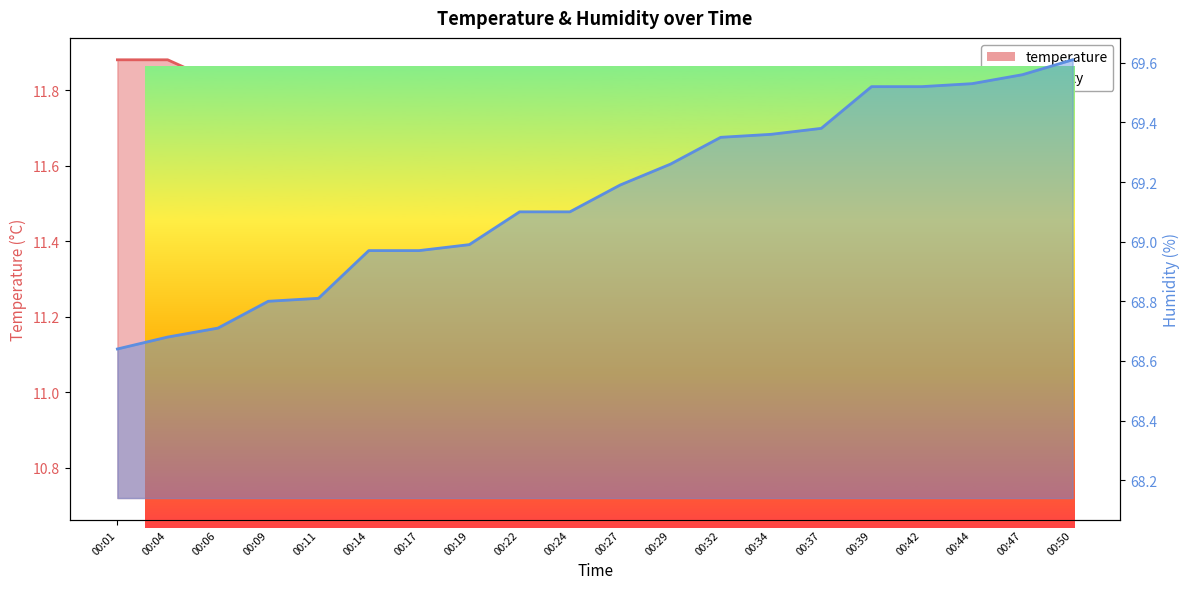

True or false: humidity and temperature cross at least once.

False